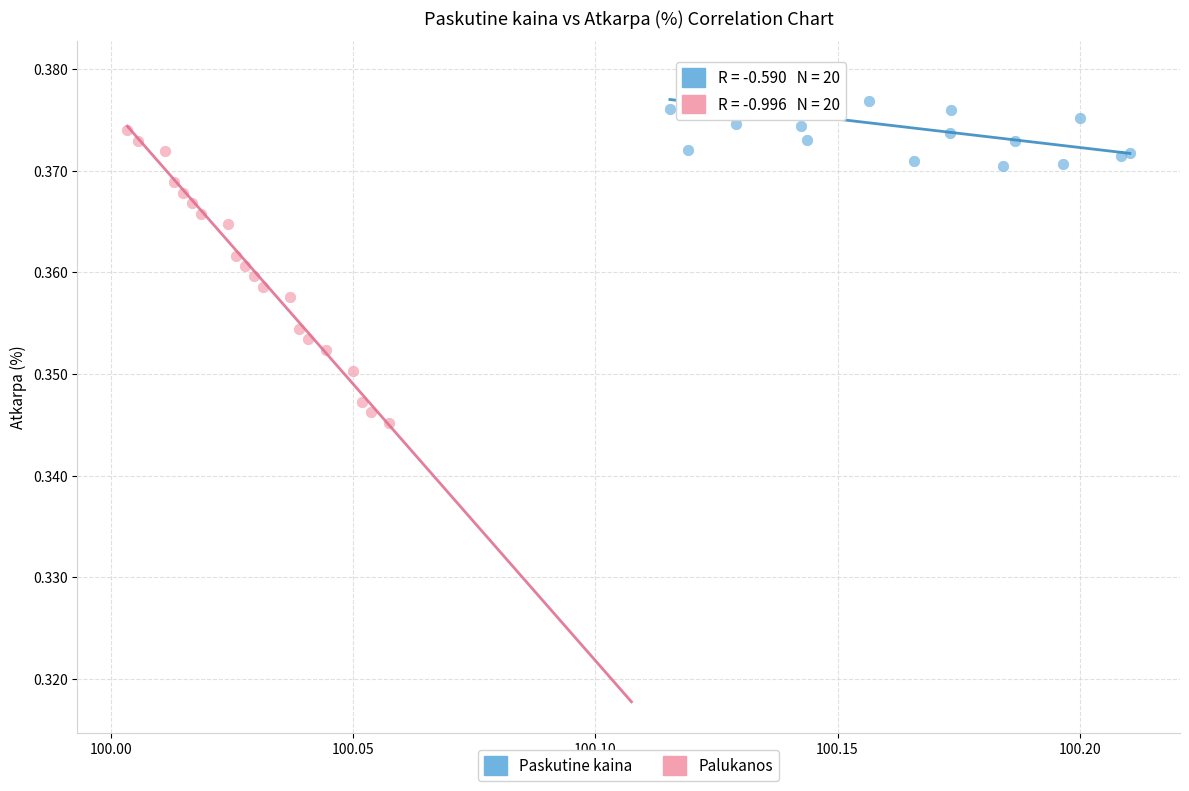

Which series contains the highest Y value?

Paskutine kaina